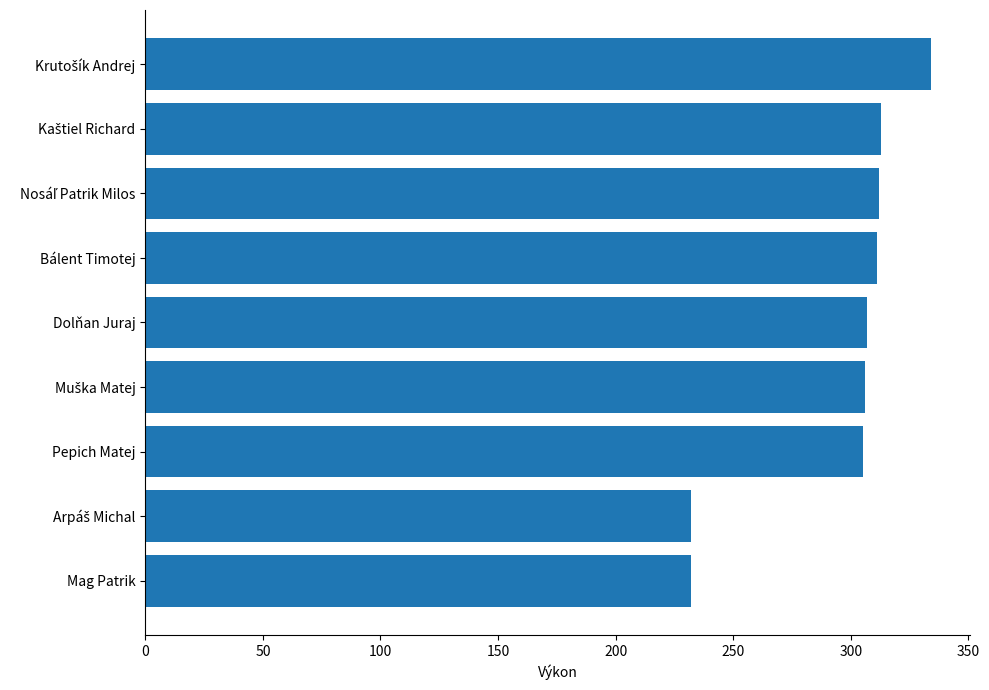

Read the value at Pepich Matej.

305